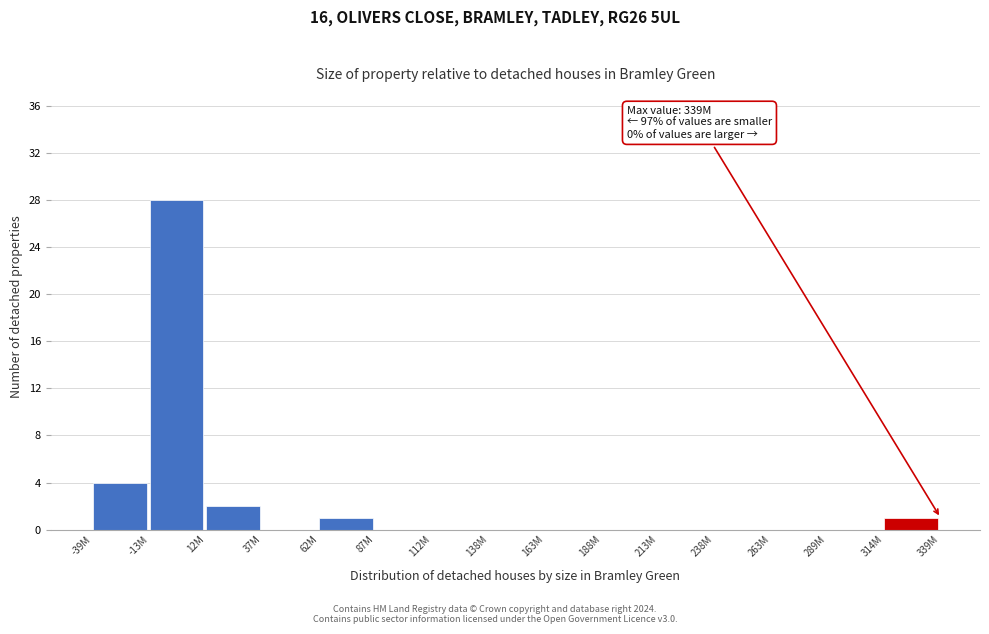

Reading right to left, transcribe all the data shown in this chart.

314M=1	289M=0	263M=0	238M=0	213M=0	188M=0	163M=0	138M=0	112M=0	87M=0	62M=1	37M=0	12M=2	-13M=28	-39M=4